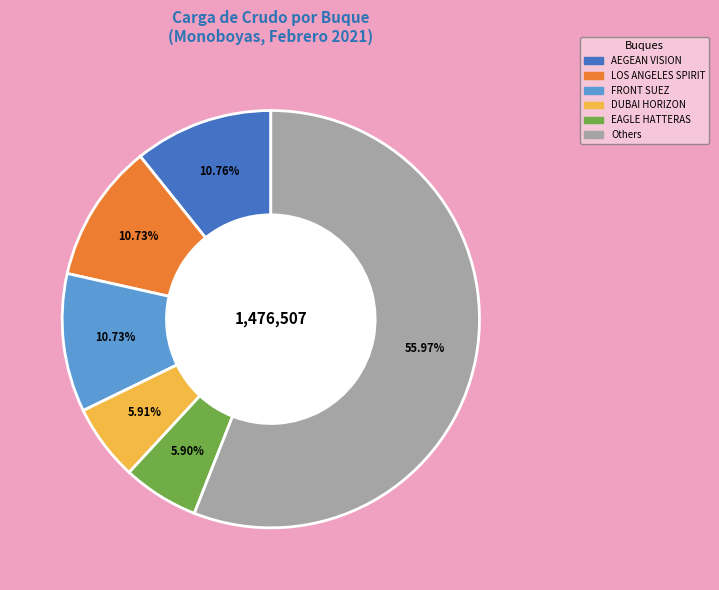

How many slices are in this pie chart?

6